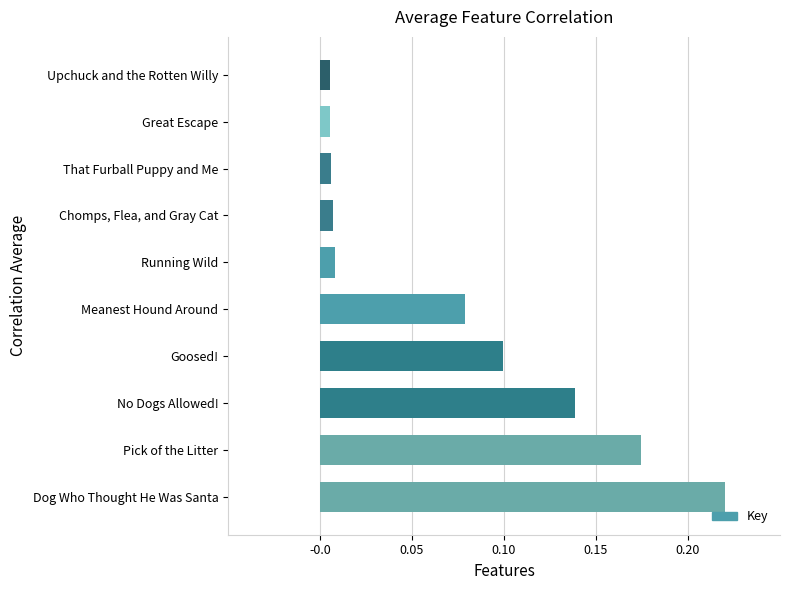

Does the chart contain any negative values?

No